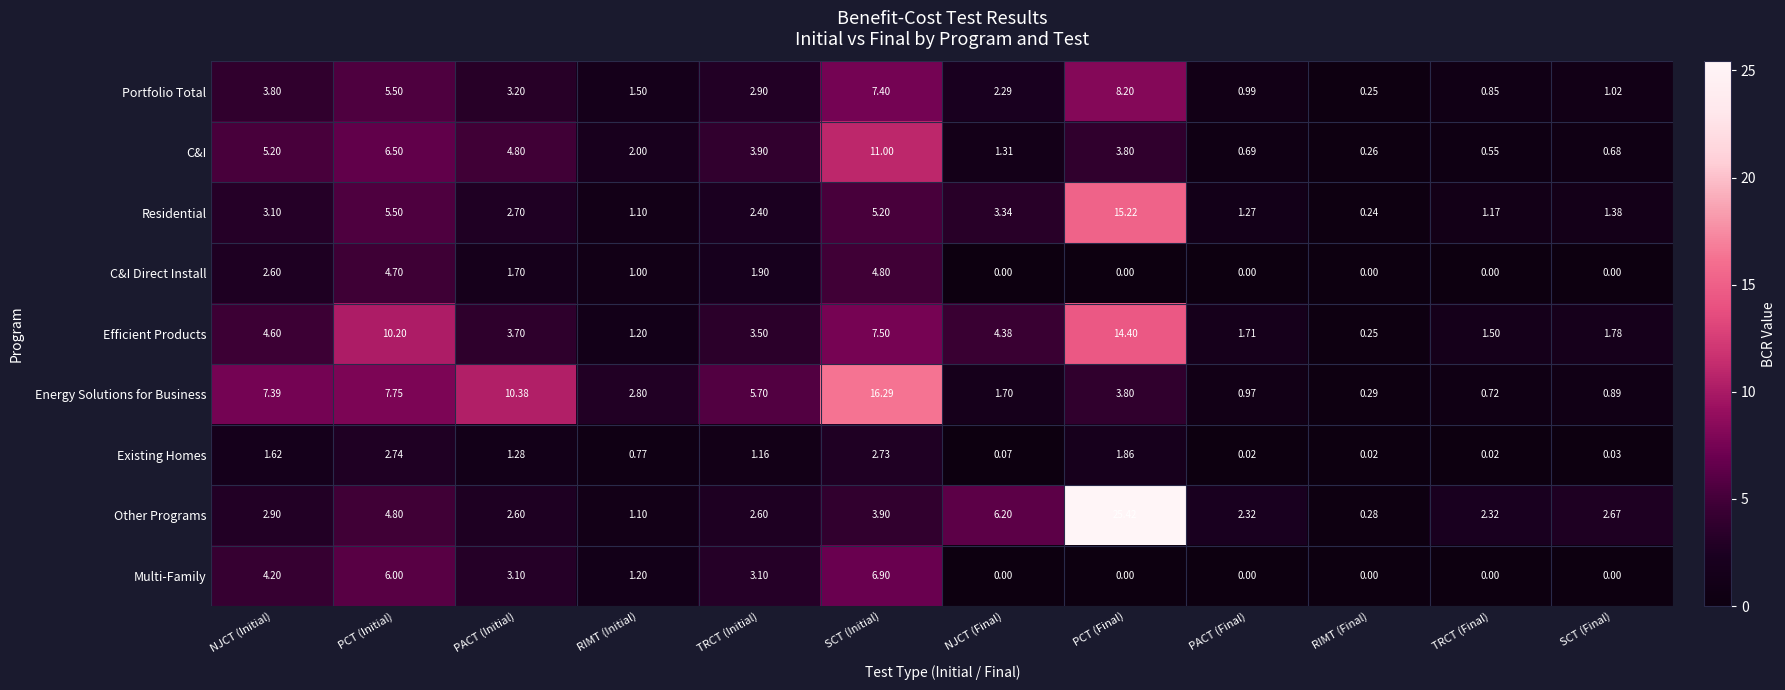

At how many categories does at least one series exceed 11?

2